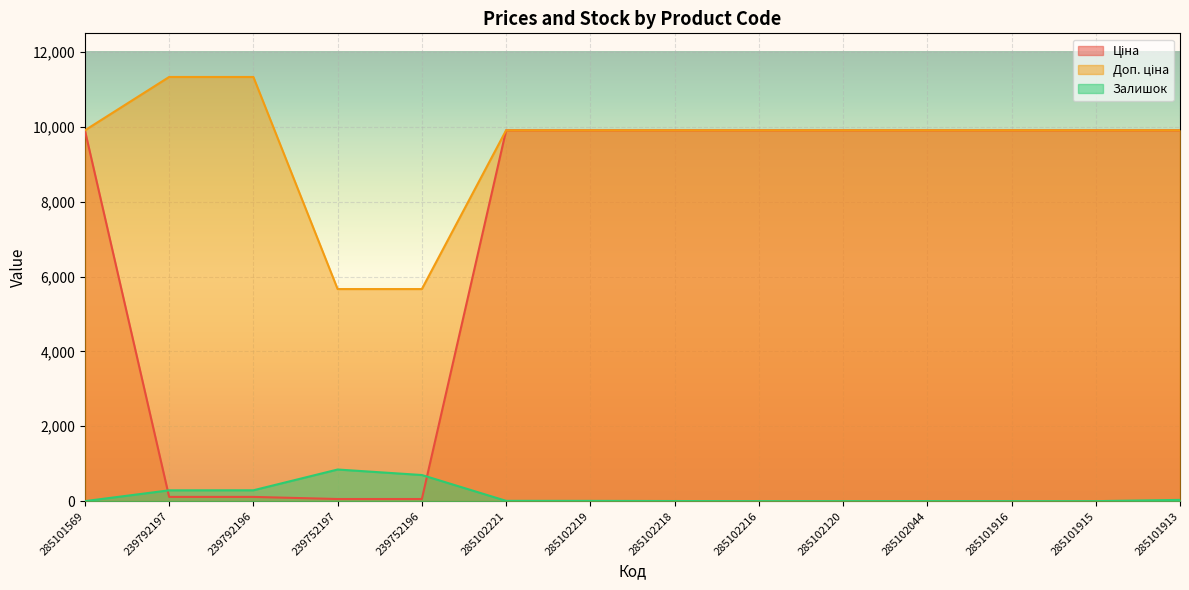

What is the greatest value displayed?

11334.0